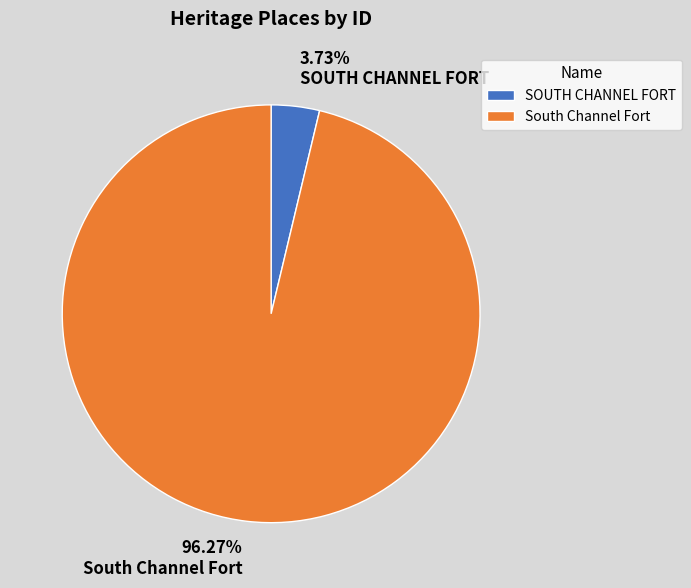

Does any single category account for the majority?

Yes